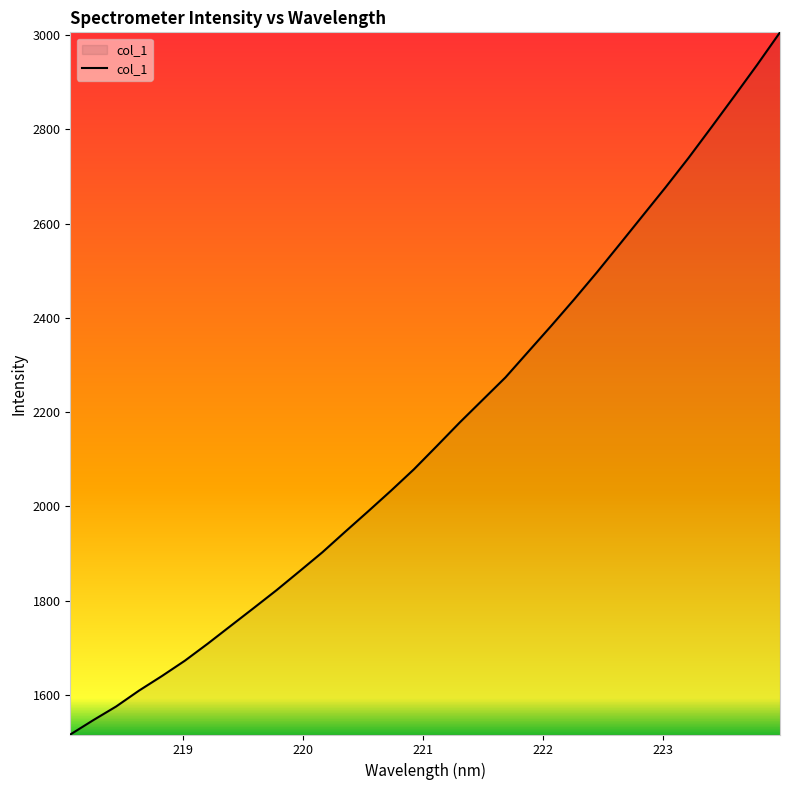

What is the greatest value displayed?

3006.0